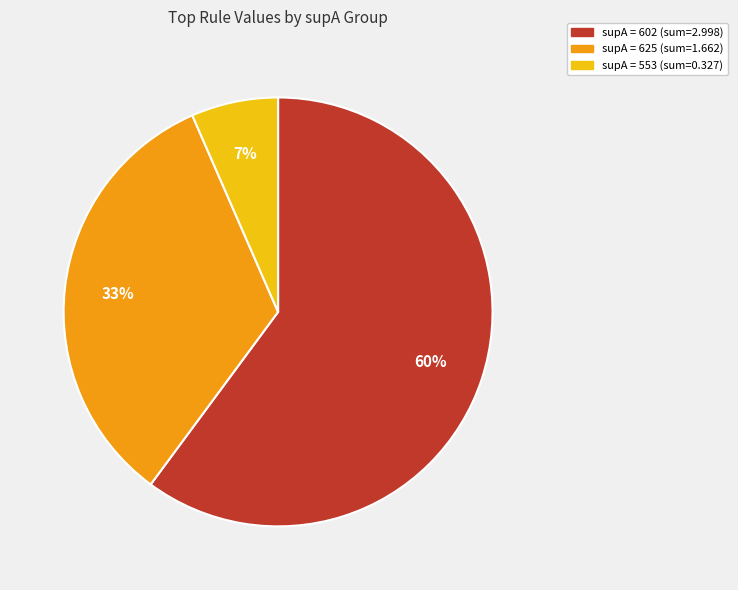

Does any single category account for the majority?

Yes